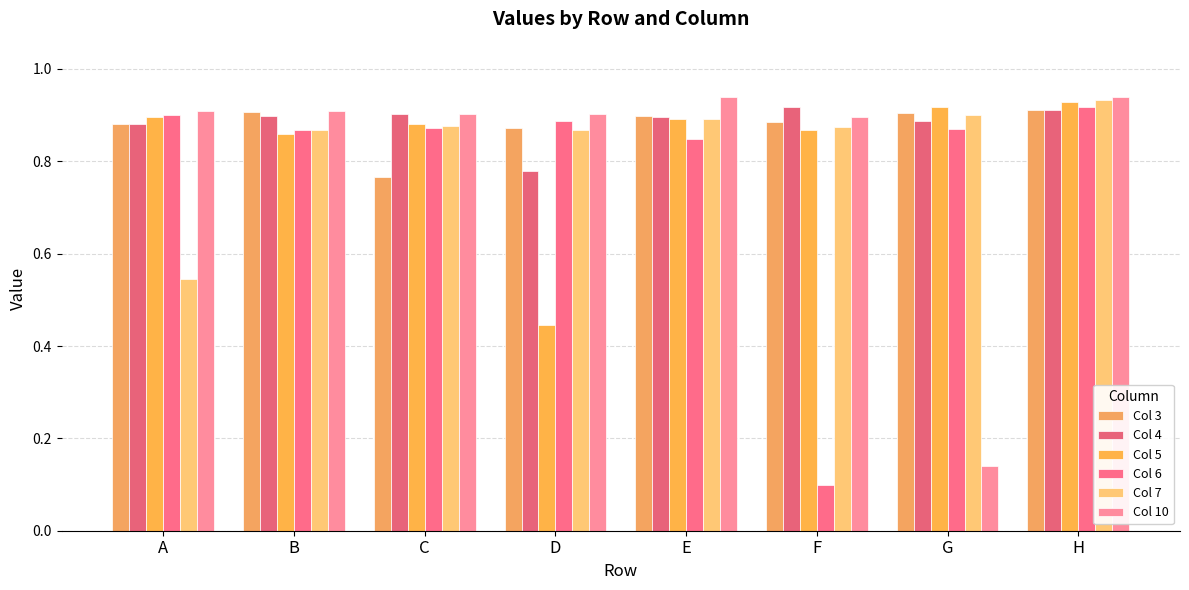

At which label is Col 4 closest to 0?

D